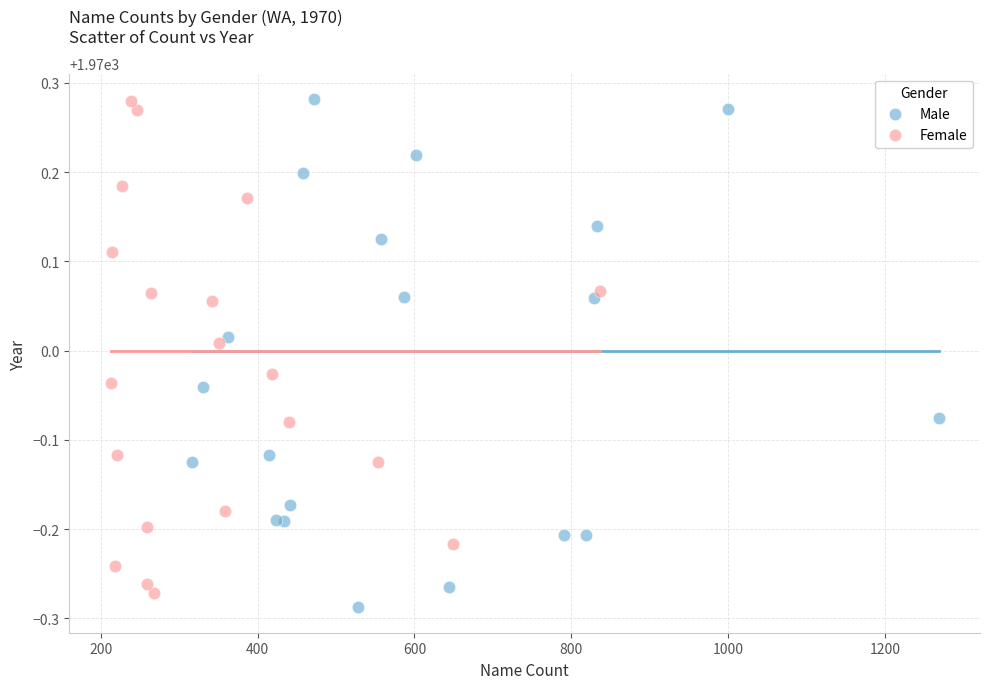

What are all the series names shown in the legend?

Male, Female